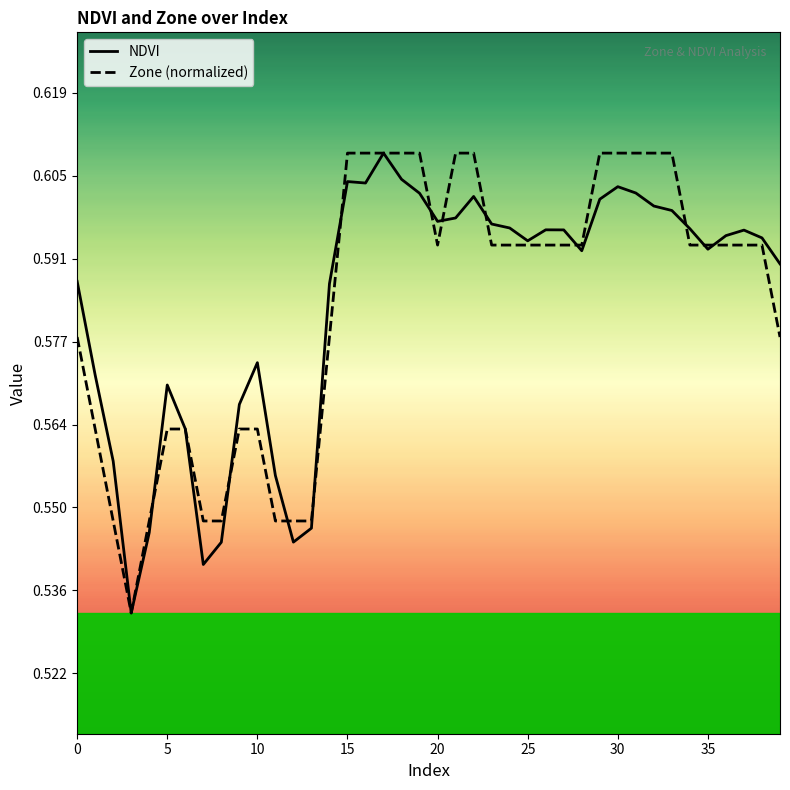

How many lines are shown in the chart?

2